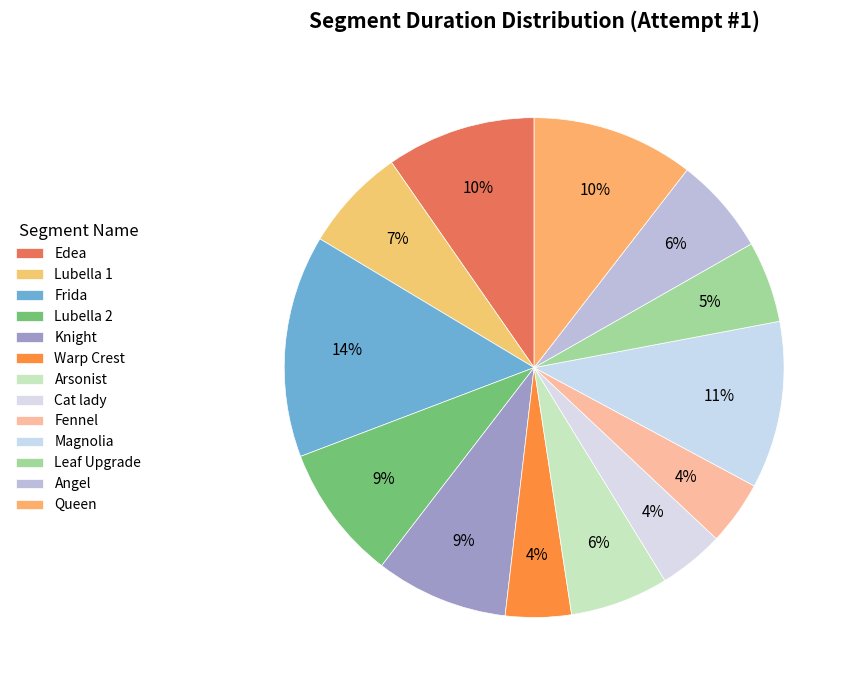

To the nearest percent, what percentage of the pie is Lubella 2?

9%